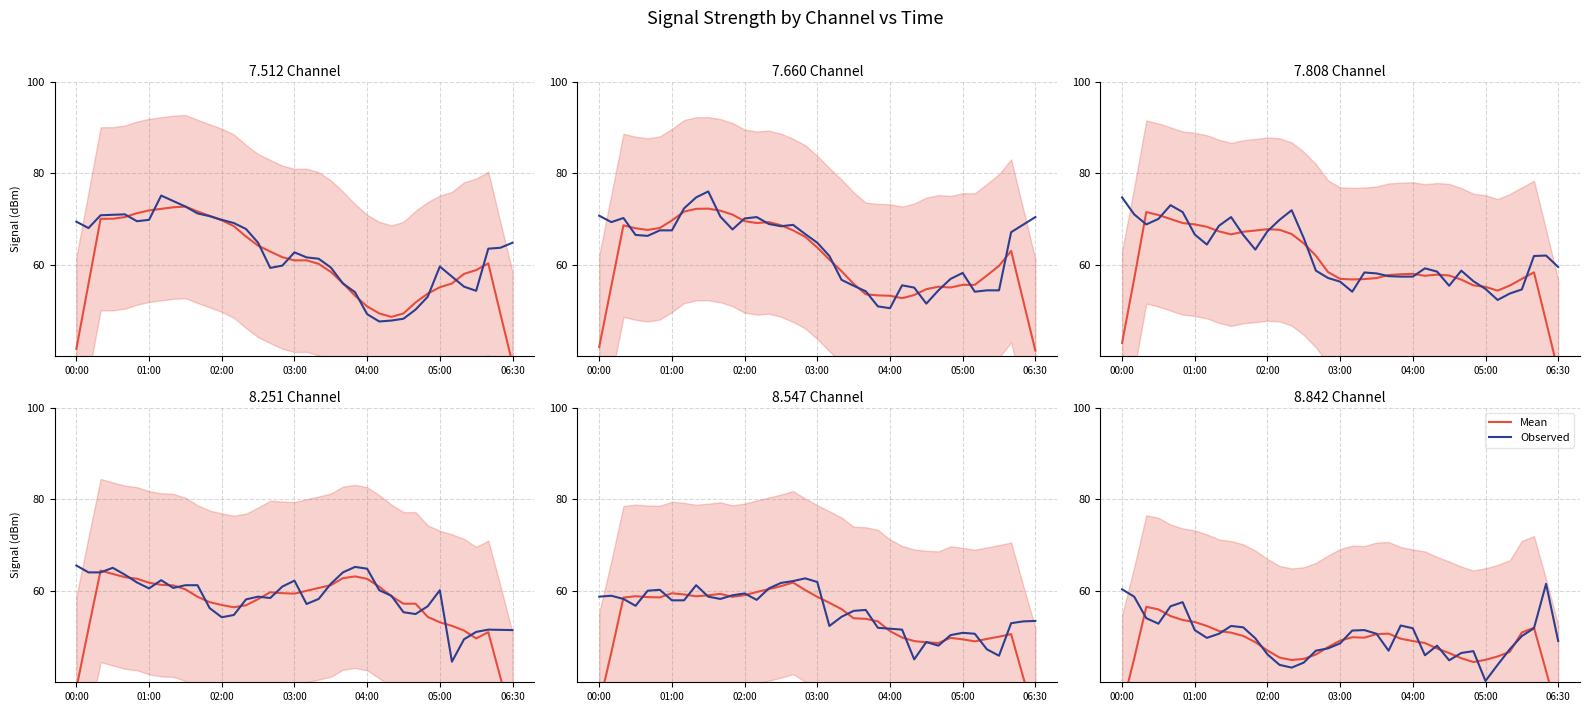

Between which two adjacent categories do Mean and Observed first intersect?

01:00 and 02:00